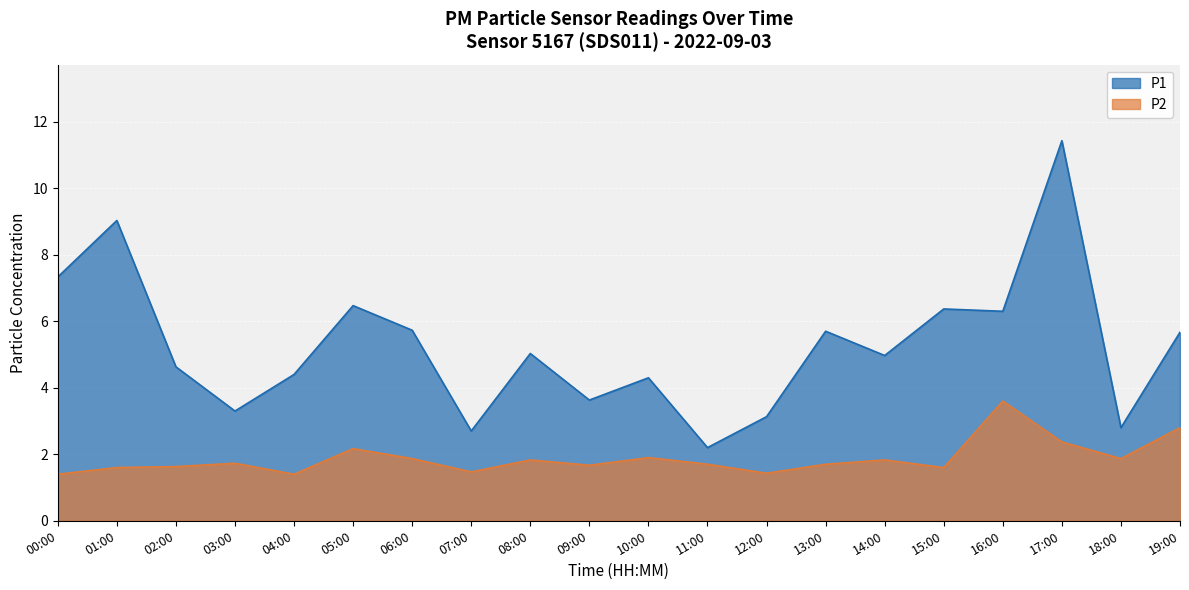

Is it true that P2 equals 3.3 at 18:00?

False